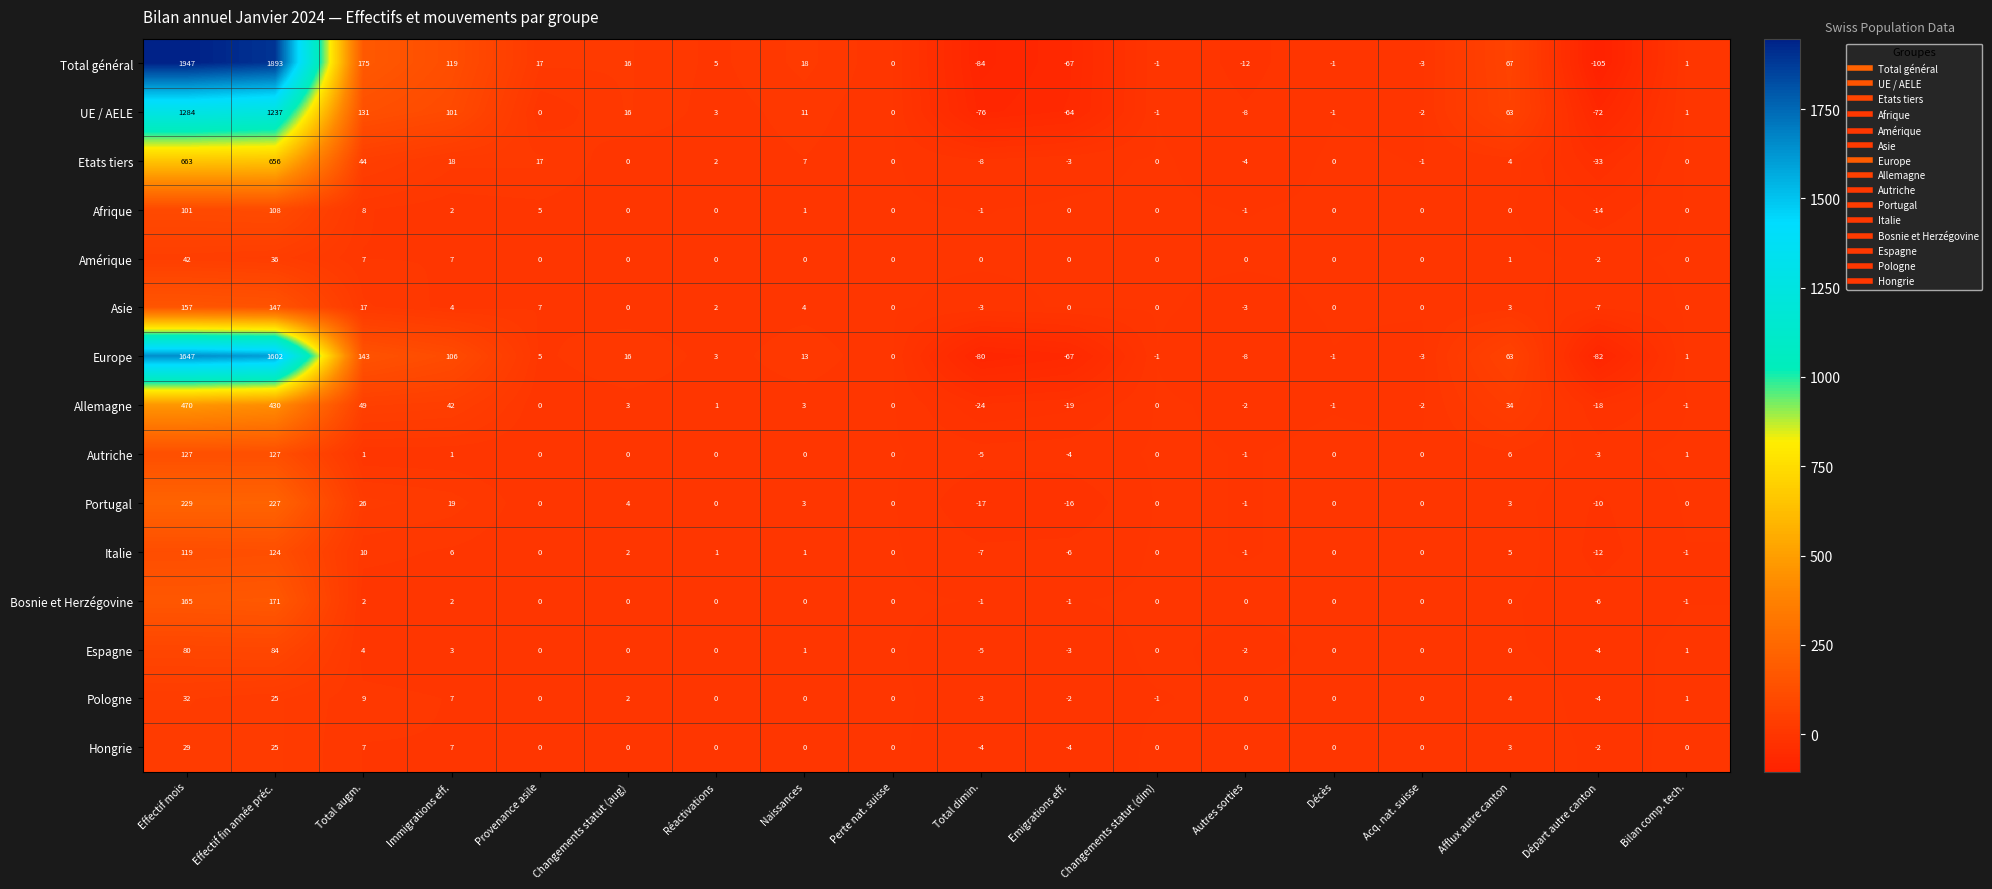

At which category is the sum across all series the highest?

Effectif mois